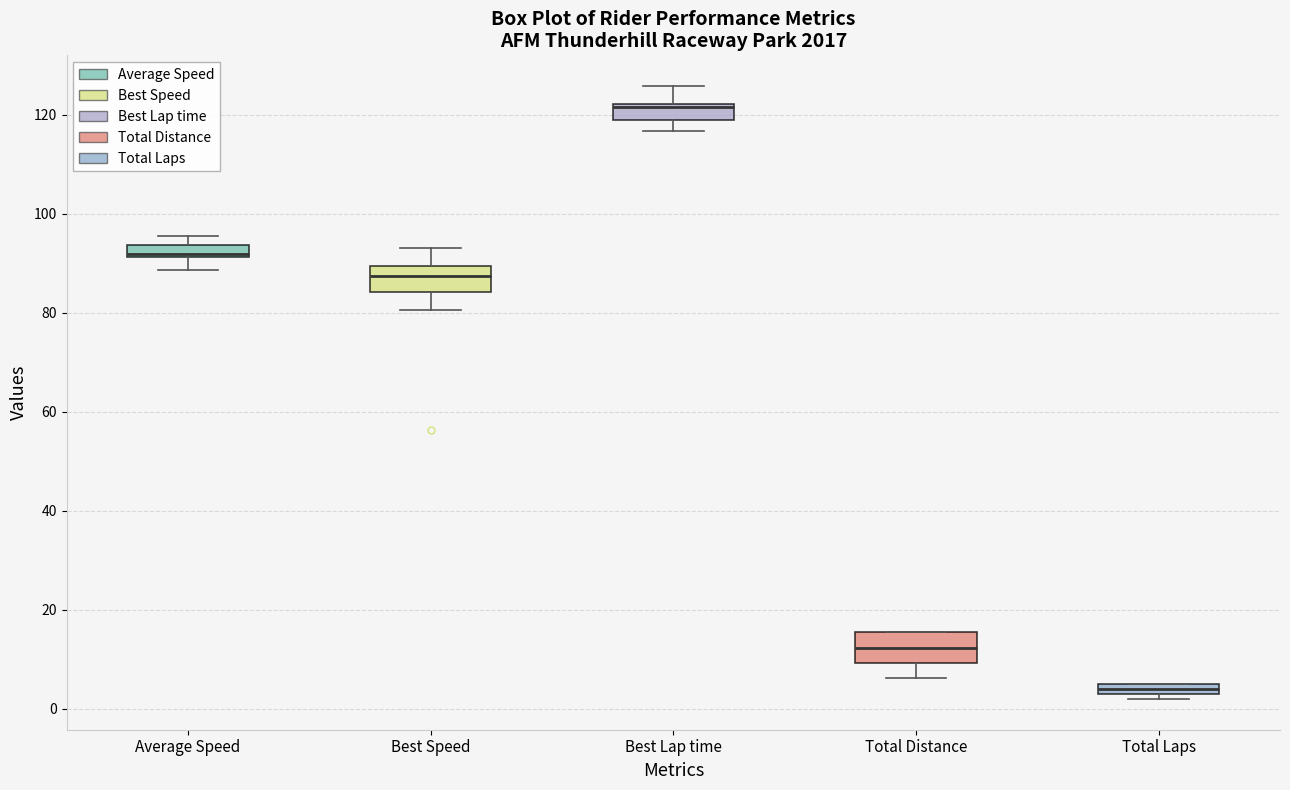

Where is the lower edge of the box for Average Speed on the y-axis? The values are not printed on the chart, so give them approximately, as read against the axis.

92